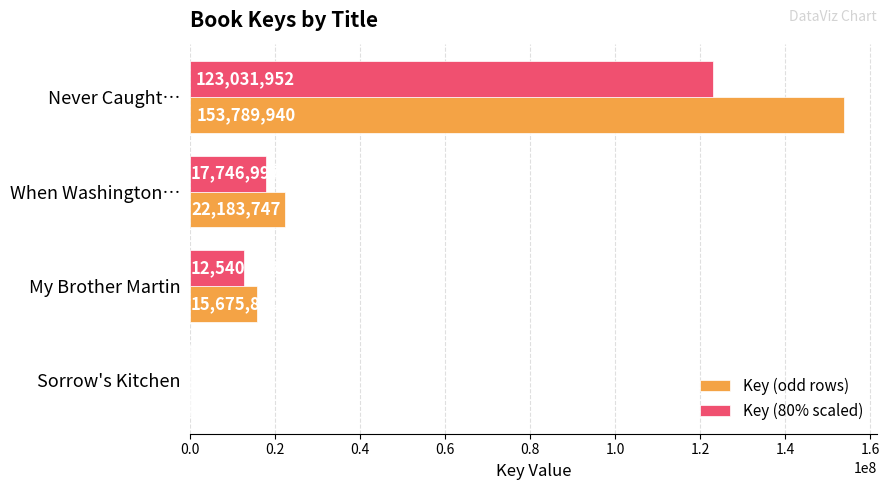

What is the total value across all series at Sorrow's Kitchen?

10323.0